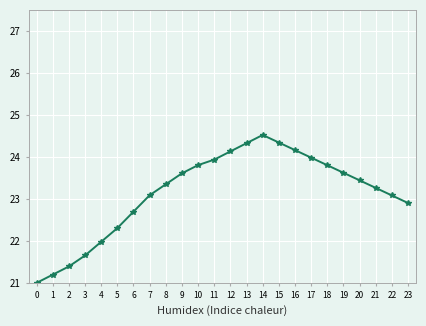

True or false: there are more than 0 points higher than both neighbors.

True